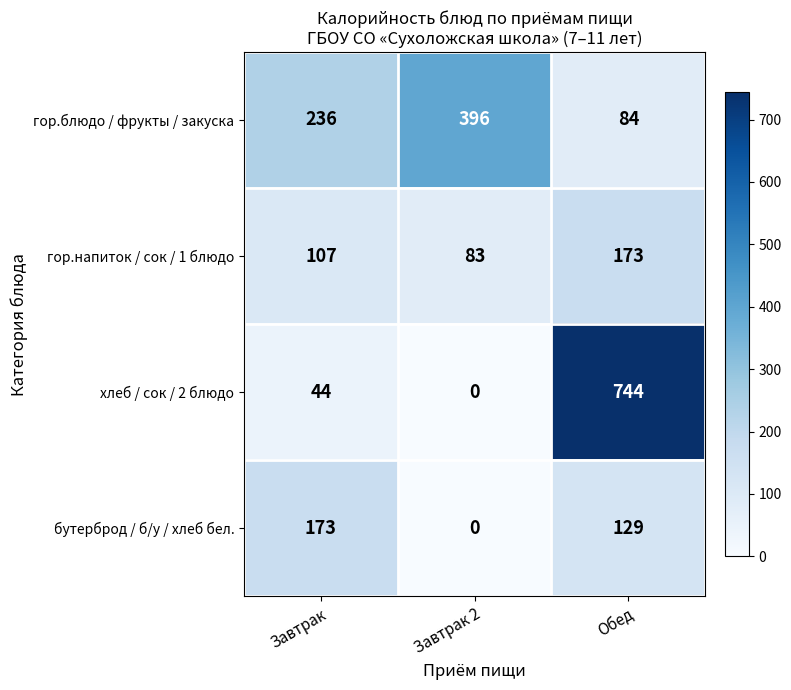

At which category is the sum across all series the highest?

Обед